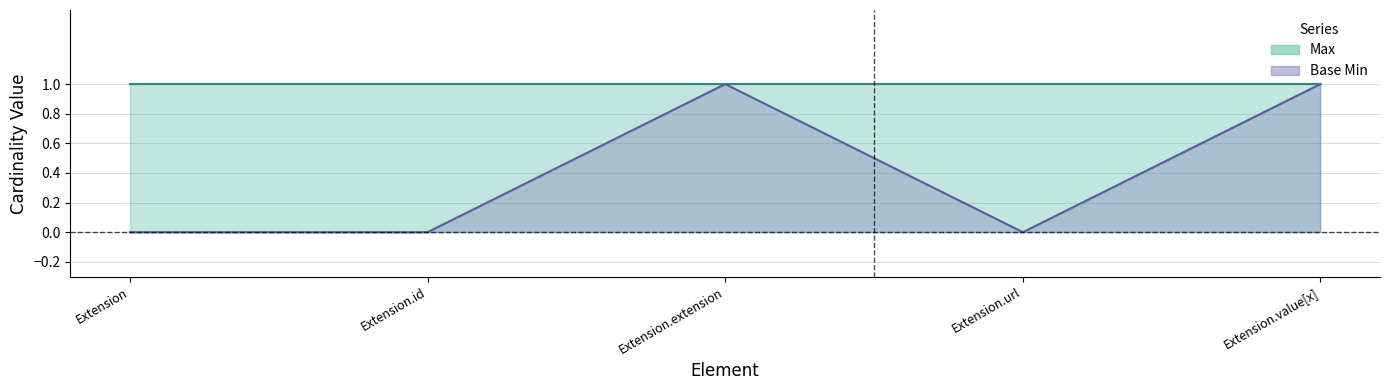

Count the values in the range 0 to 1.

5